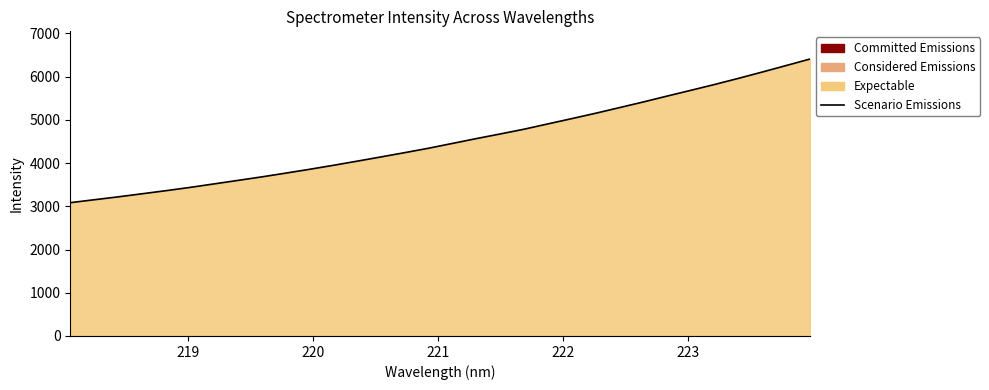

Does the chart have visible grid lines?

No